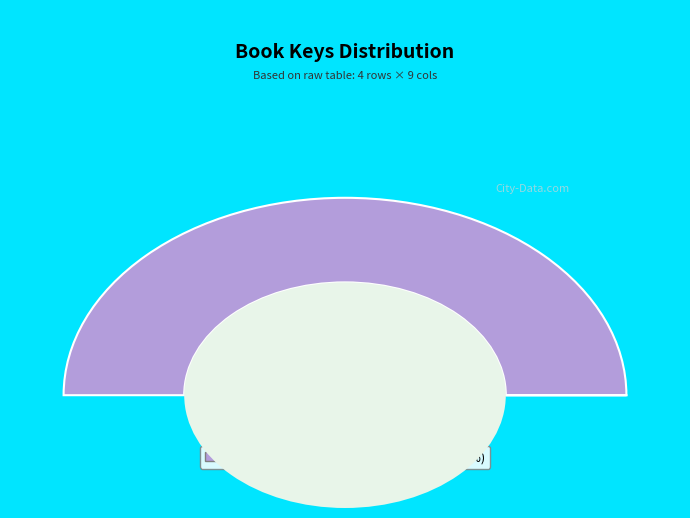

Is it true that 141022088 is 99% of the pie?

False